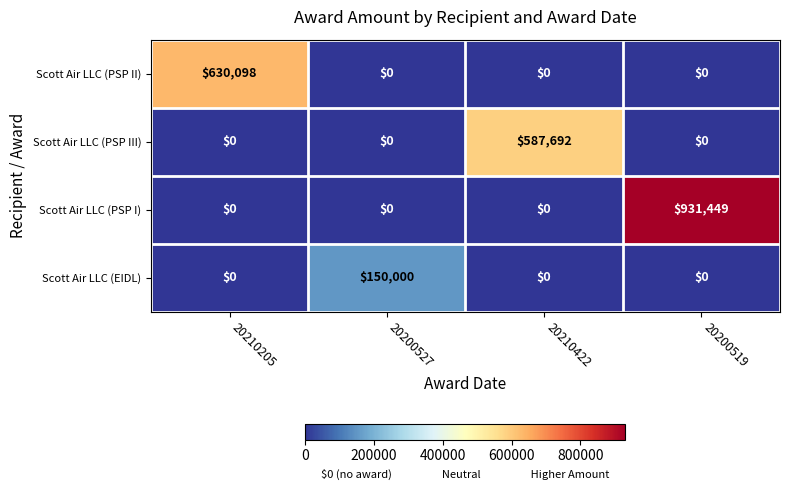

Which series changed the most between 20210422 and 20200519?

Scott Air LLC (PSP I)